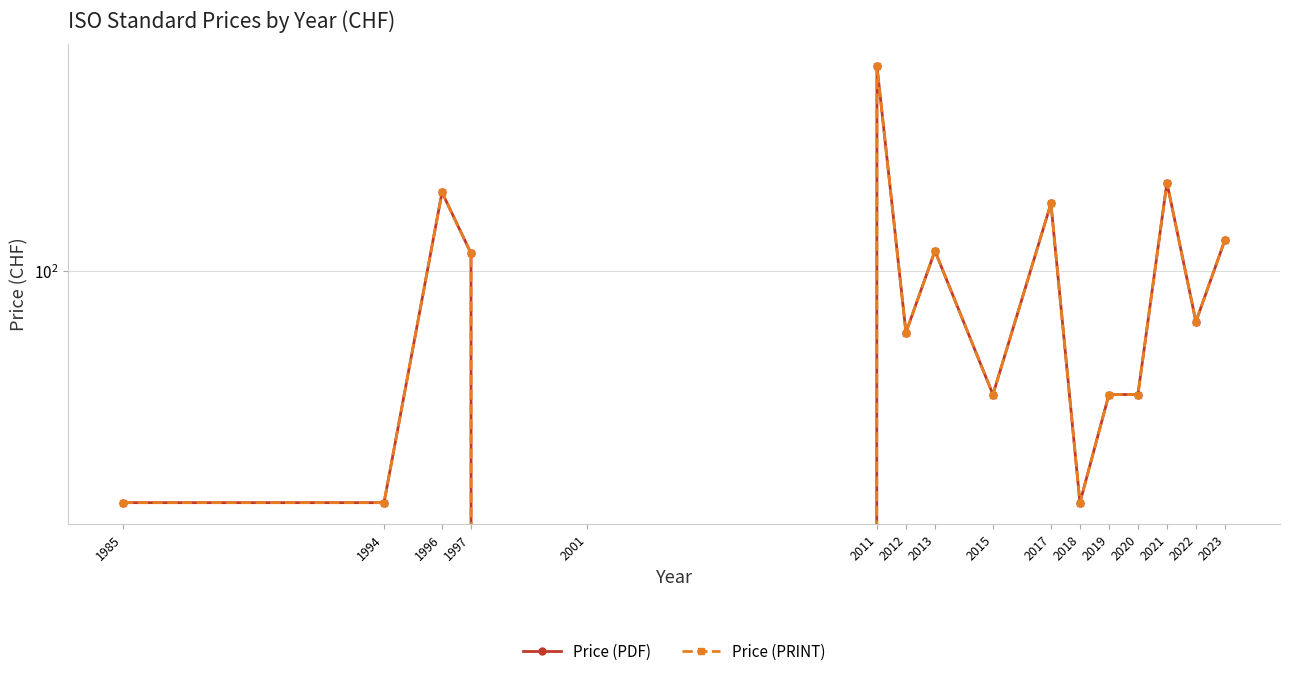

How many data points in Price (PRINT) are less than 82?

8